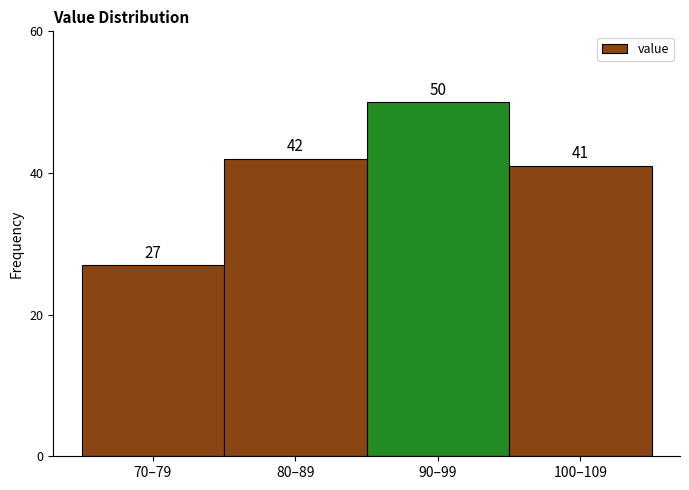

Reading right to left, transcribe all the data shown in this chart.

100–109=41	90–99=50	80–89=42	70–79=27